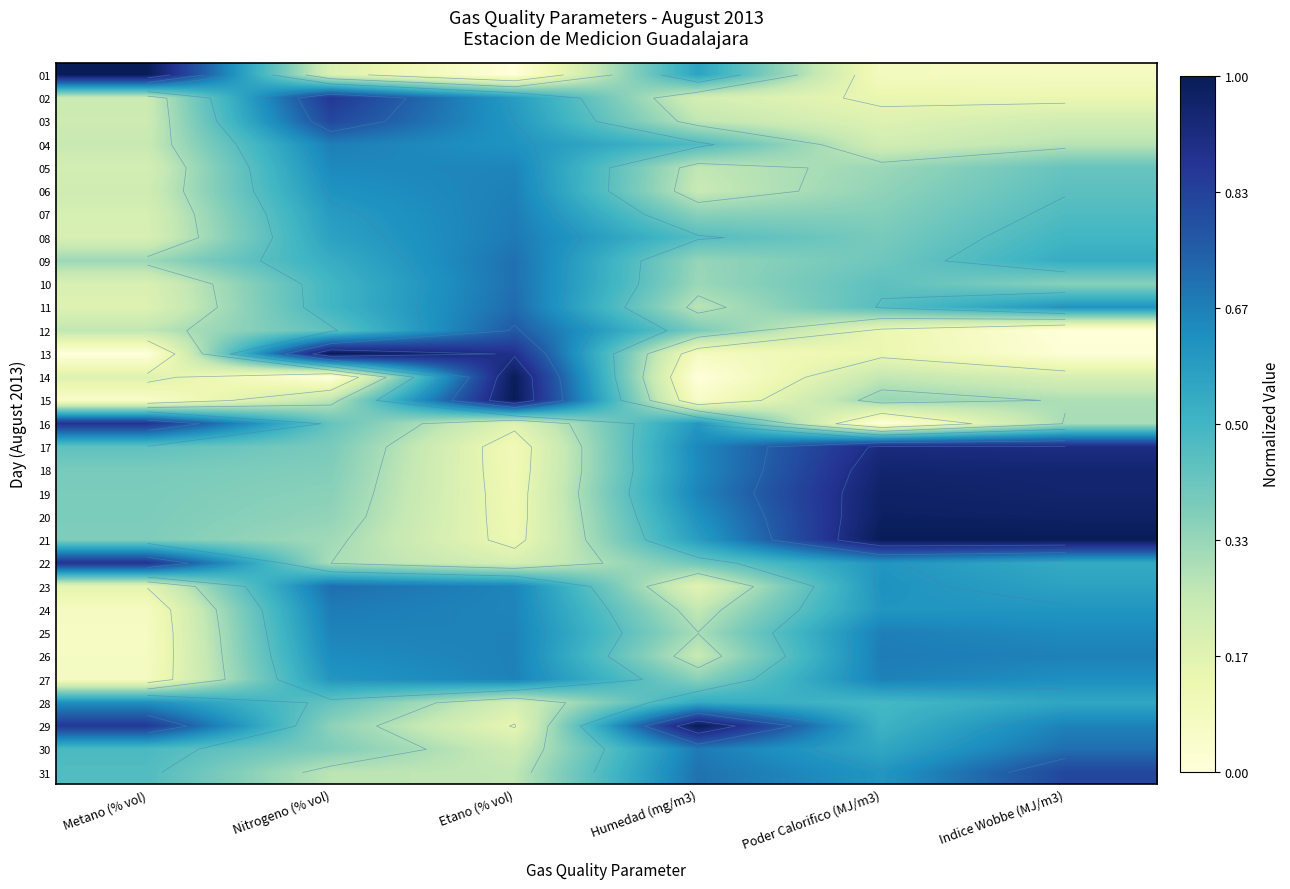

Which category has the lowest value across all series?

Etano (% vol)